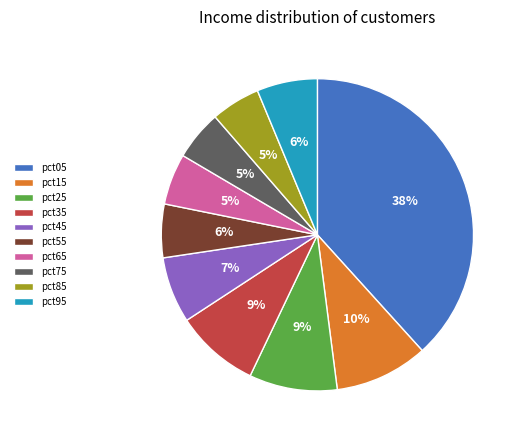

To the nearest percent, what is the difference between the largest and smallest slice percentages?

33%